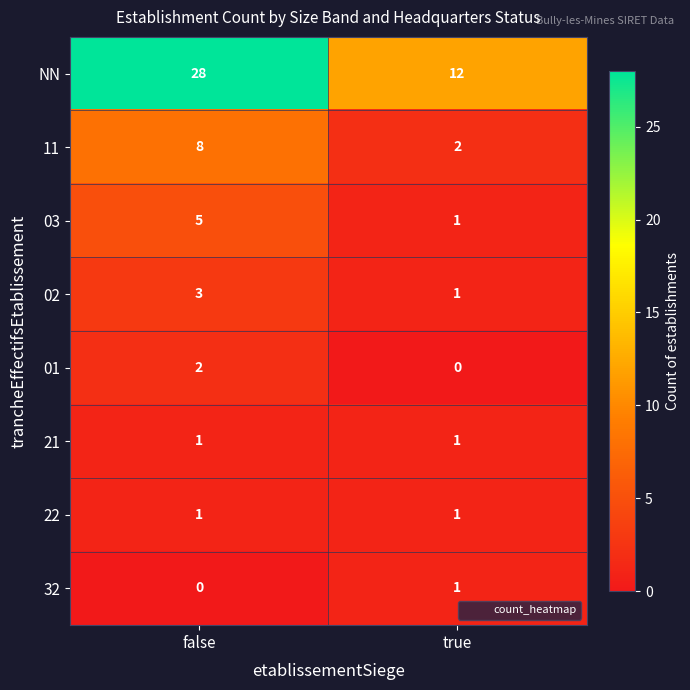

Reading right to left, what are all the values shown in this chart?

NN: 12	28
11: 2	8
03: 1	5
02: 1	3
01: 0	2
21: 1	1
22: 1	1
32: 1	0